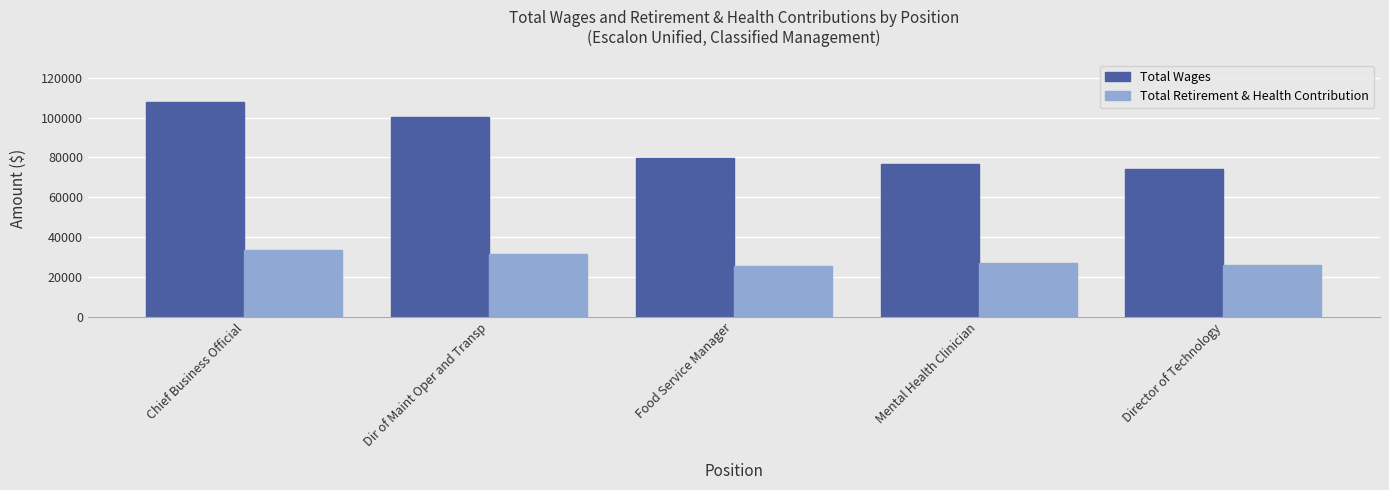

Are the bars horizontal?

No